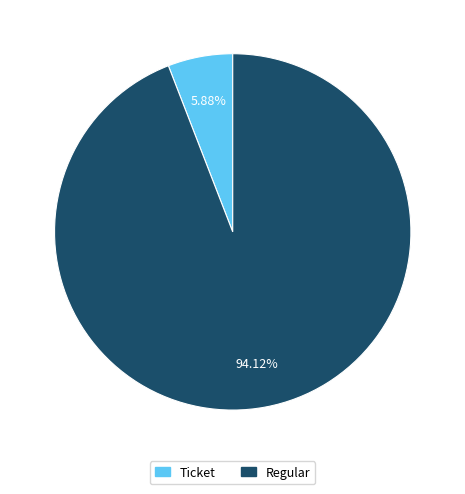

Does Ticket account for over 50% of the chart?

No